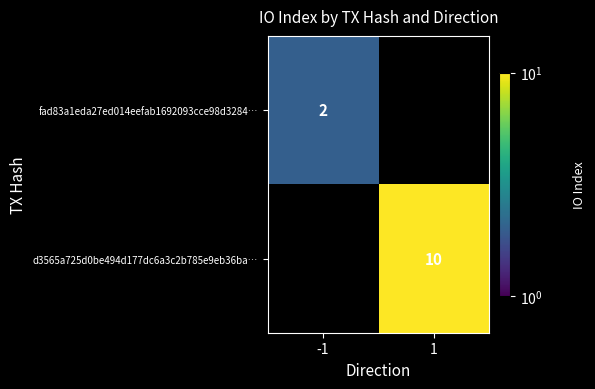

How many data points does each series have?

2